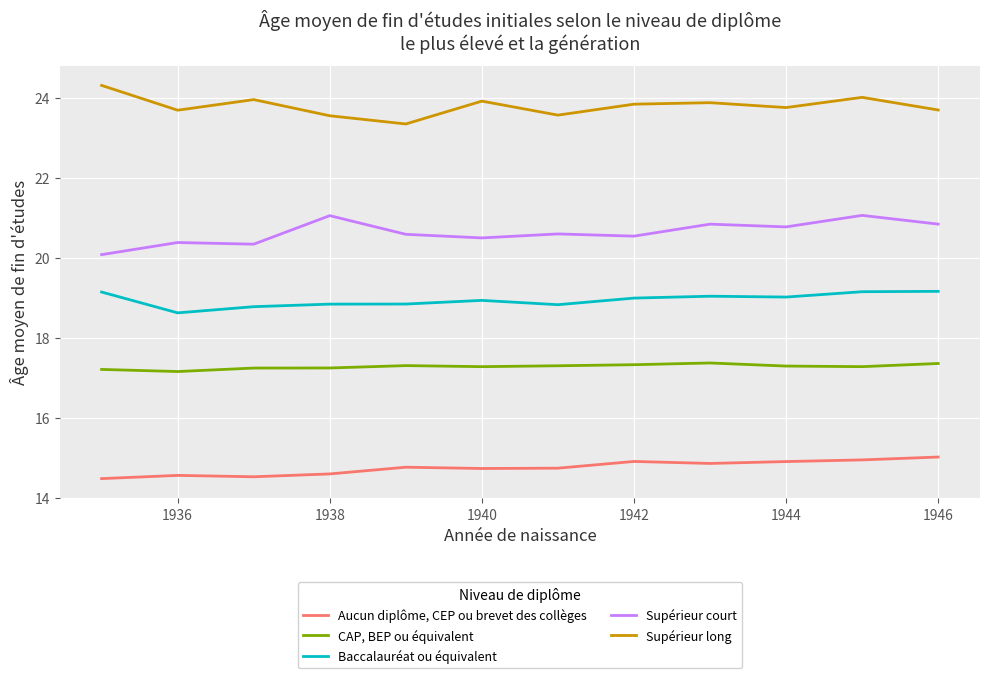

Which series has the largest total across all categories?

Supérieur long